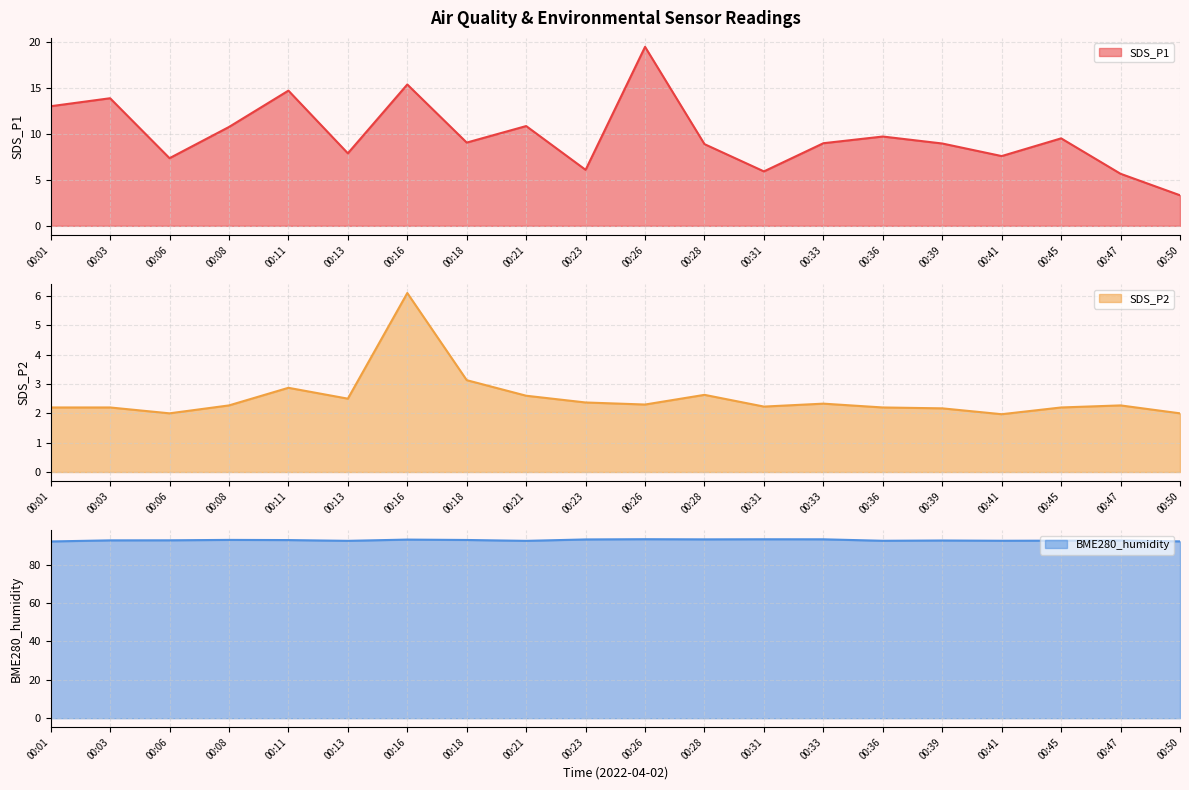

How many interior local valleys does the SDS_P2 series have?

5